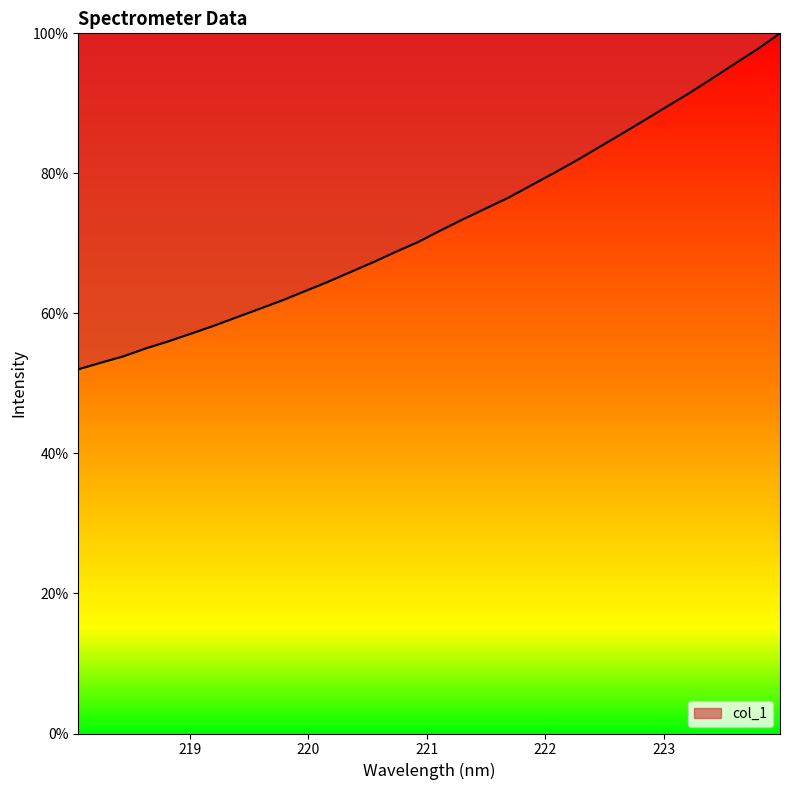

What is the difference between the maximum and minimum values?

48.0